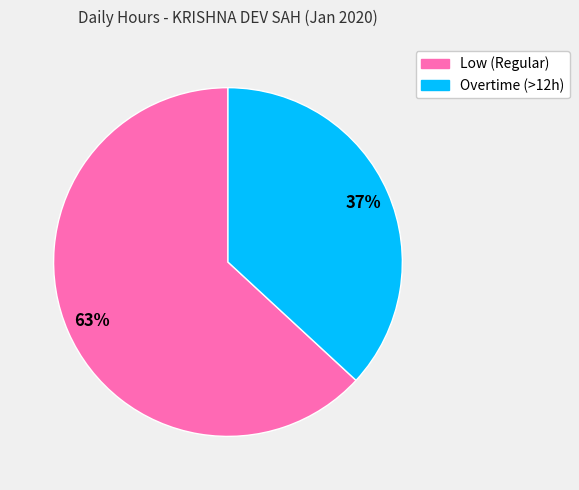

To the nearest percent, what is the difference between the largest and smallest slice percentages?

26%